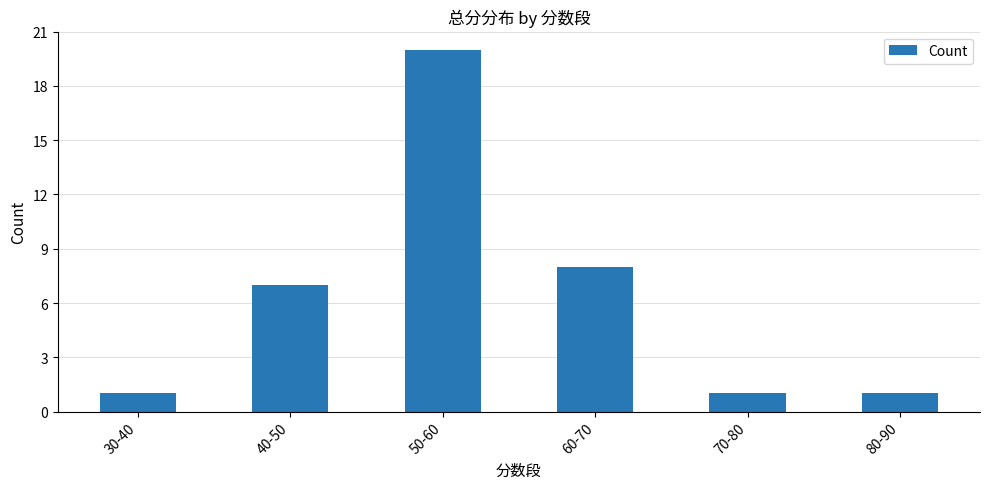

What position from the right is 70-80?

2